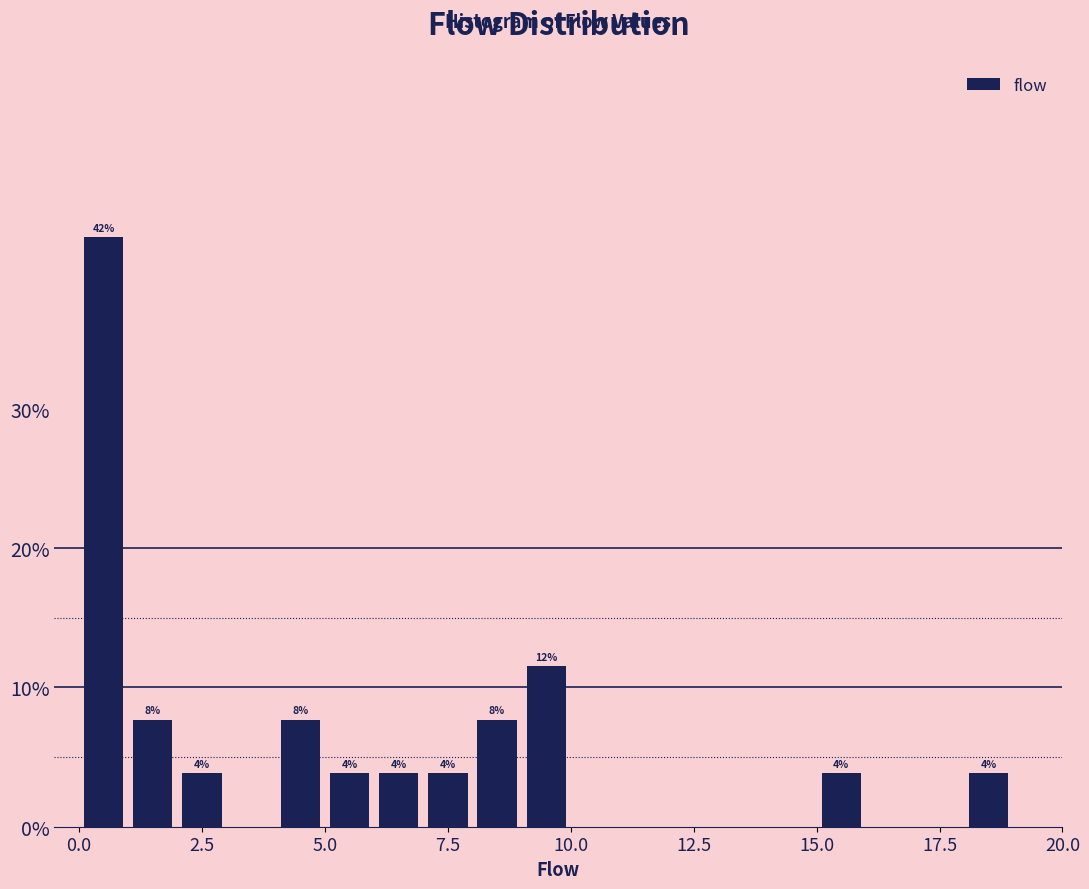

Around what value on the x-axis is the tallest bar? Give the approximate position of its centre, as read against the axis.

0.5